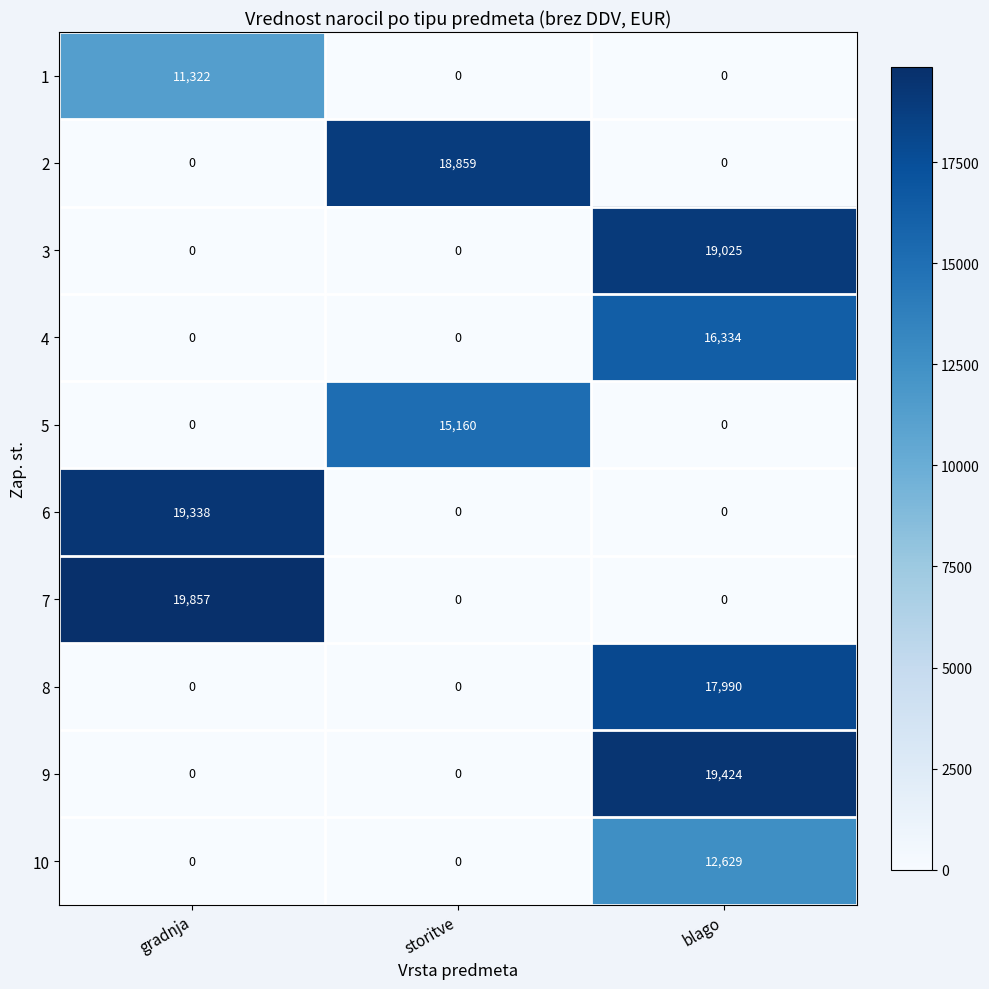

Reading left to right, extract all data points from this chart.

1: 11322	0	0
2: 0	18859	0
3: 0	0	19025
4: 0	0	16334
5: 0	15160	0
6: 19338	0	0
7: 19857	0	0
8: 0	0	17990
9: 0	0	19424
10: 0	0	12629